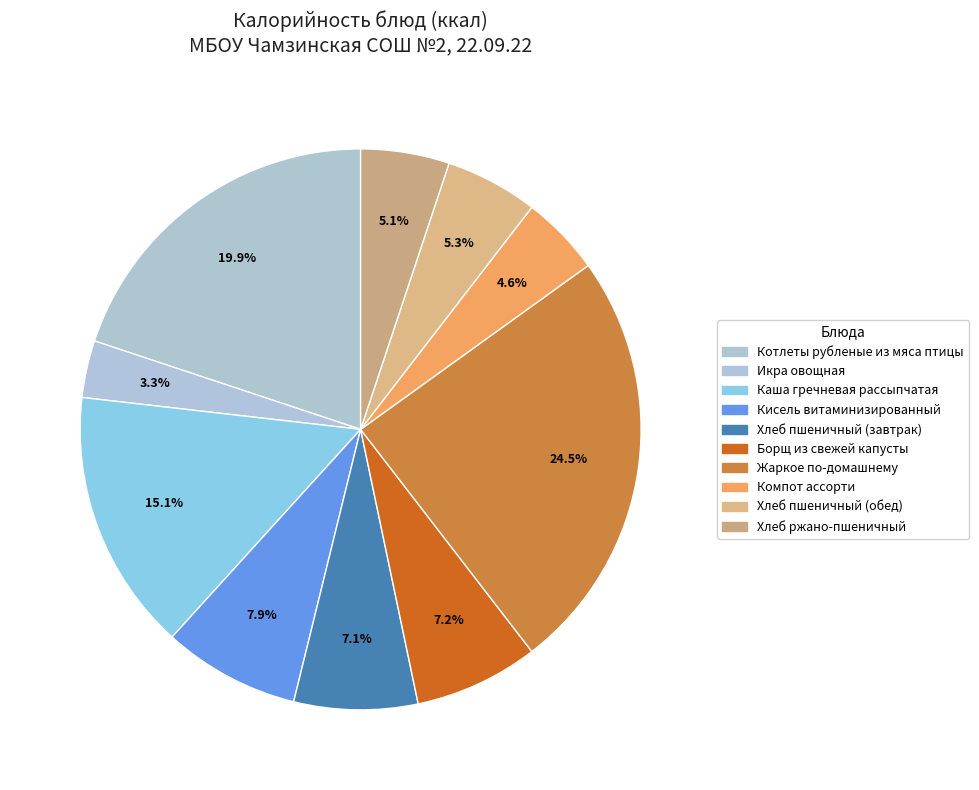

How many segments does this pie chart have?

10